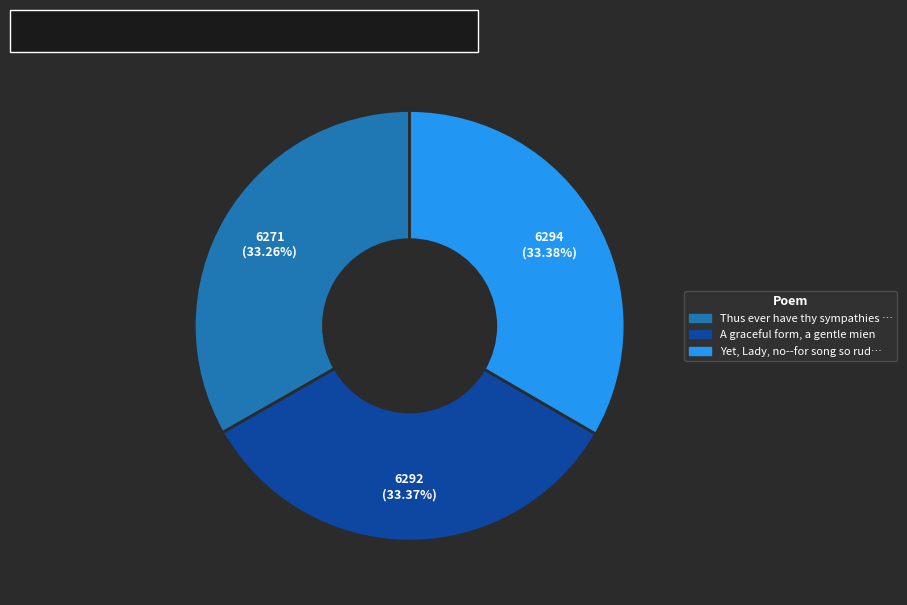

Is there any slice that represents more than half of the pie?

No